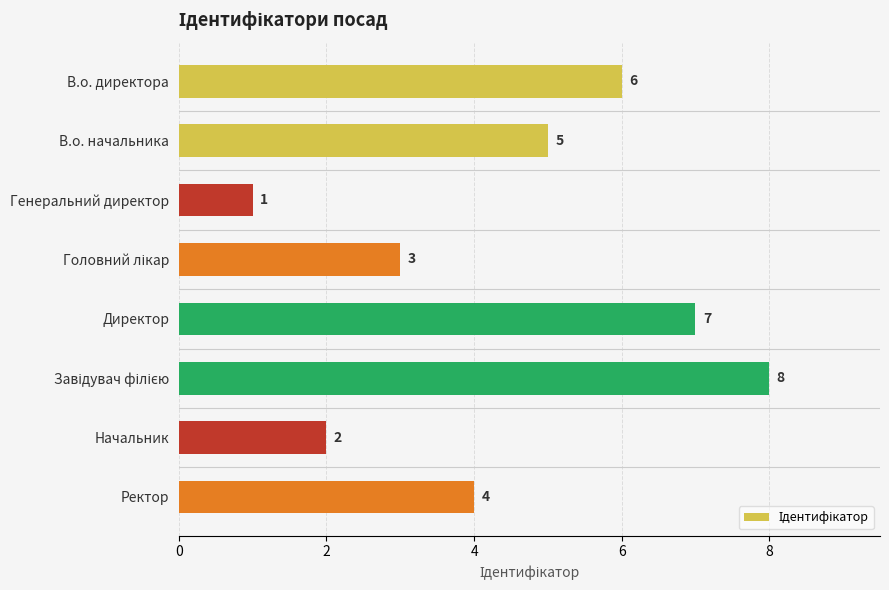

What is the difference between the maximum and second lowest values?

6